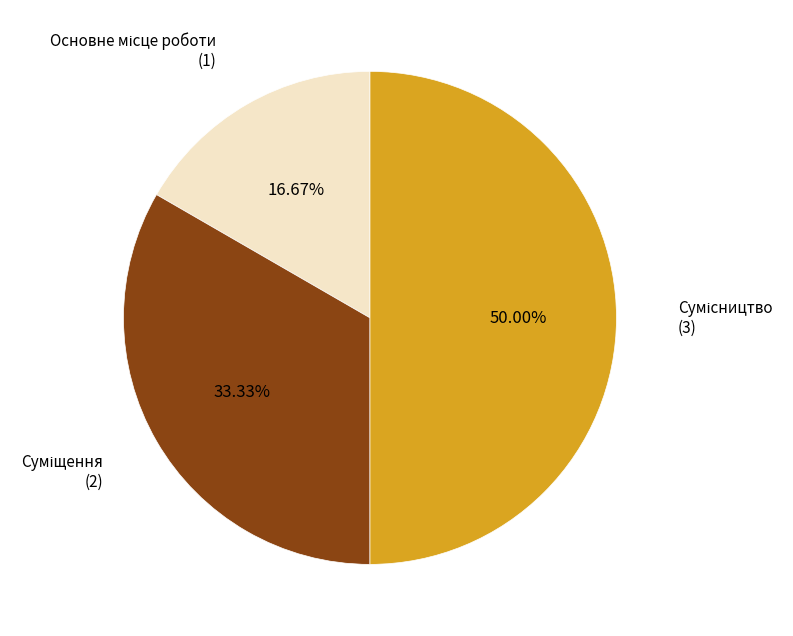

How many slices are in this pie chart?

3